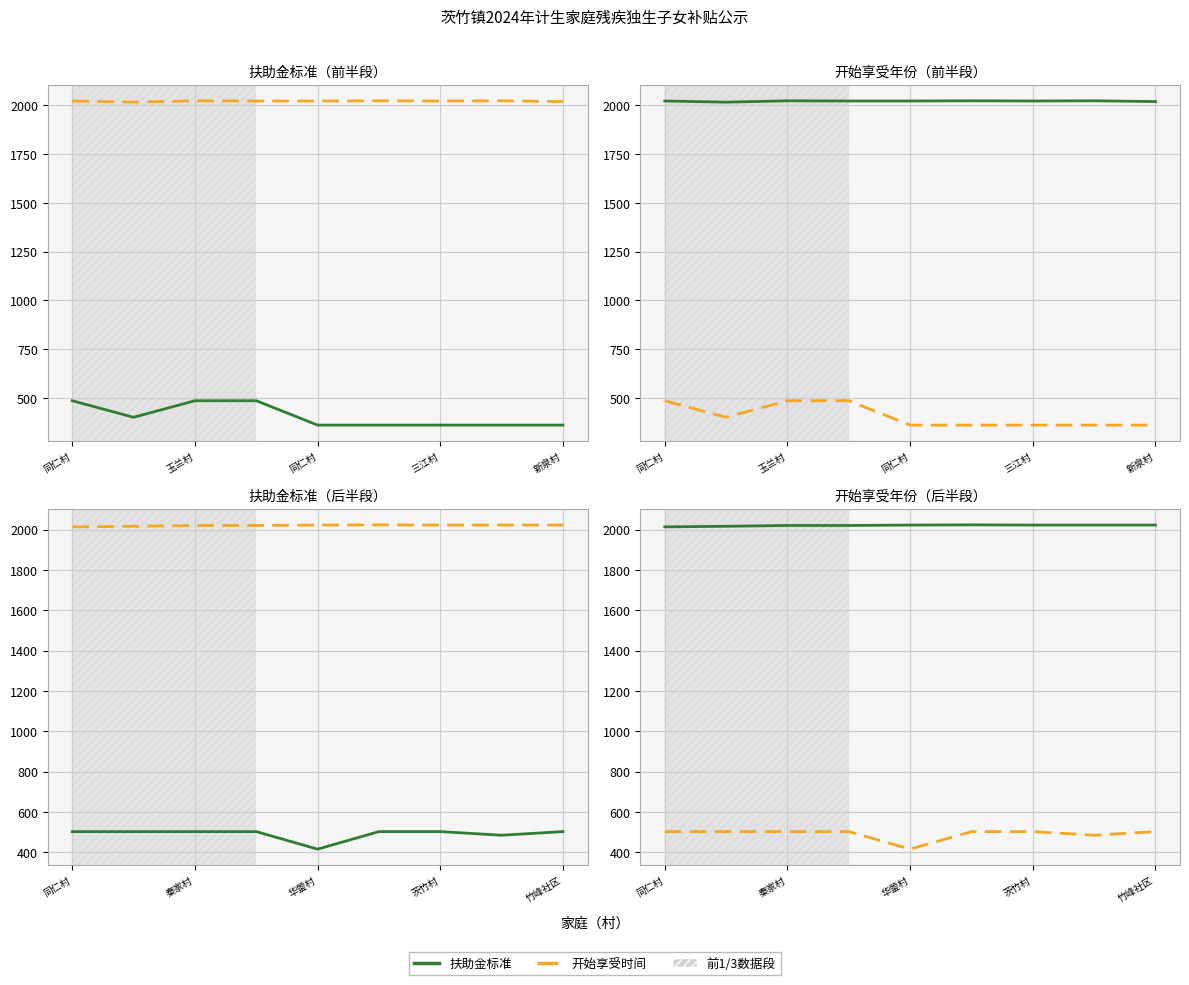

True or false: 扶助金标准 and 开始享受时间 cross at least once.

False